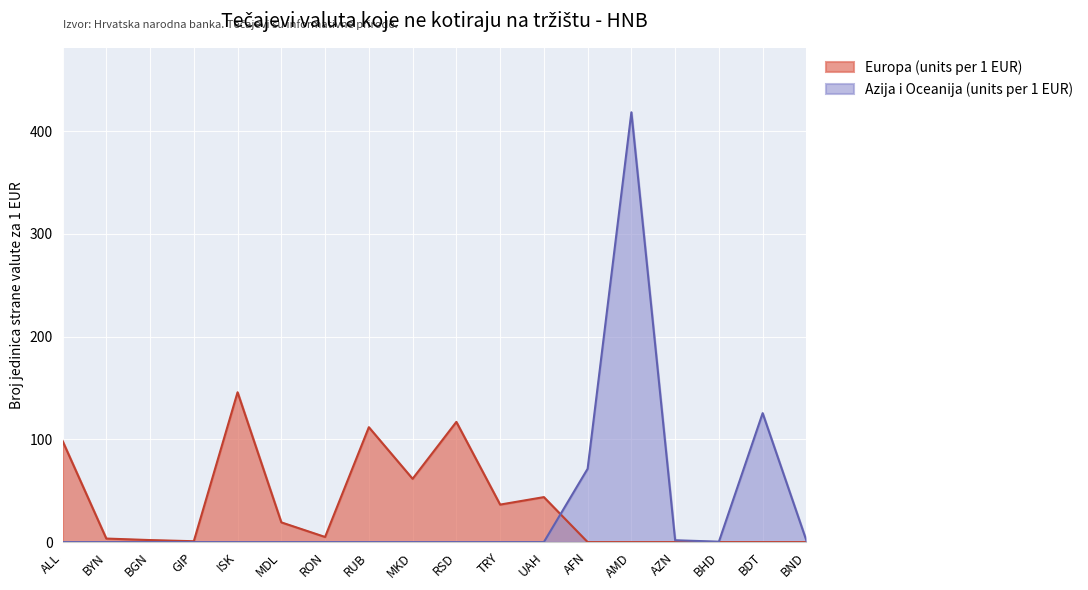

At which category does the chart reach its peak across all series?

AMD